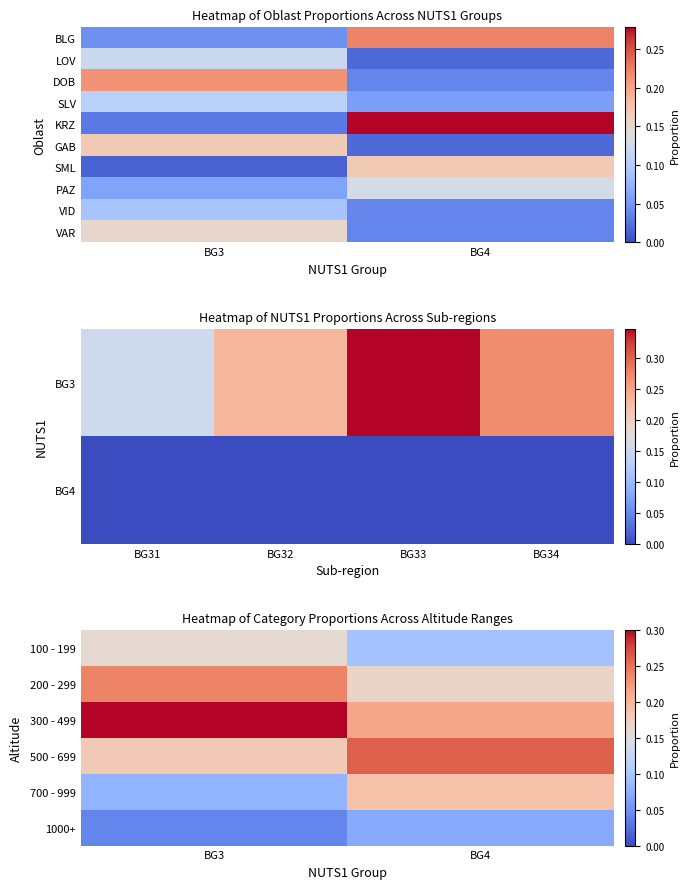

Which label corresponds to the largest value in the chart?

BG3